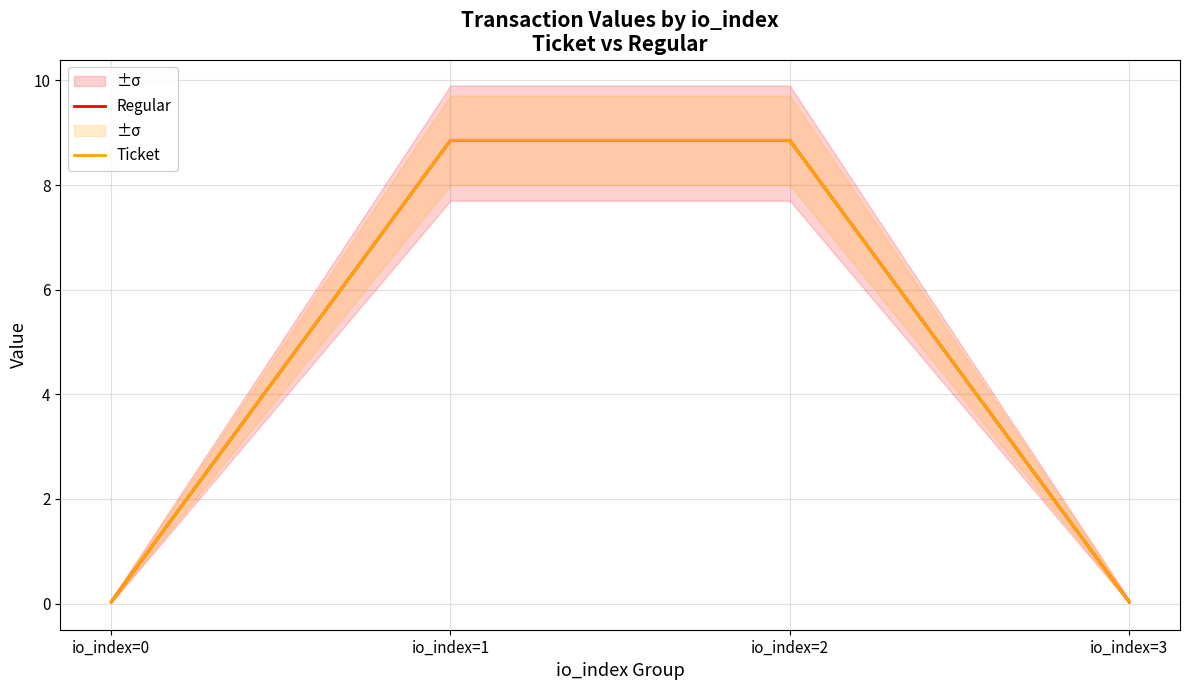

At which label does Ticket reach its minimum?

io_index=0